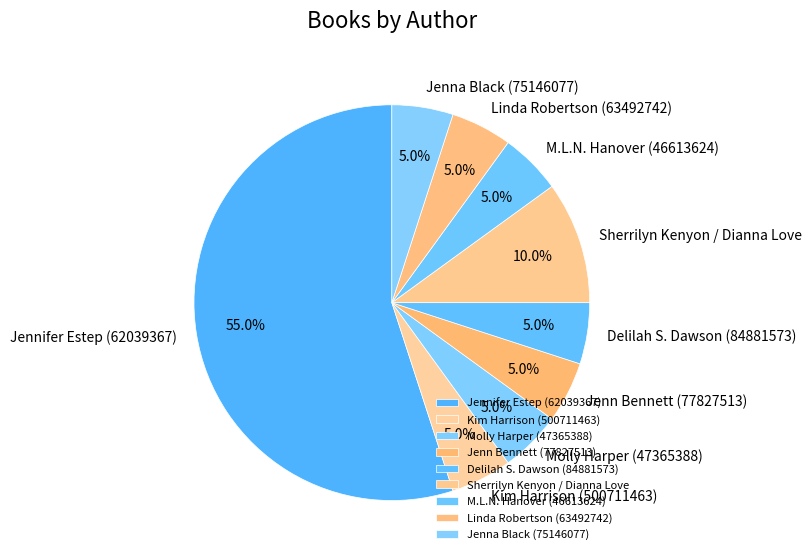

Is there any slice that represents more than half of the pie?

Yes